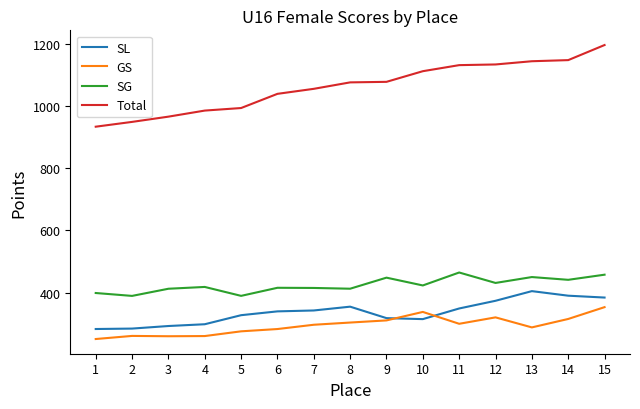

Rank the series at 13 from lowest to highest value.

GS, SL, SG, Total